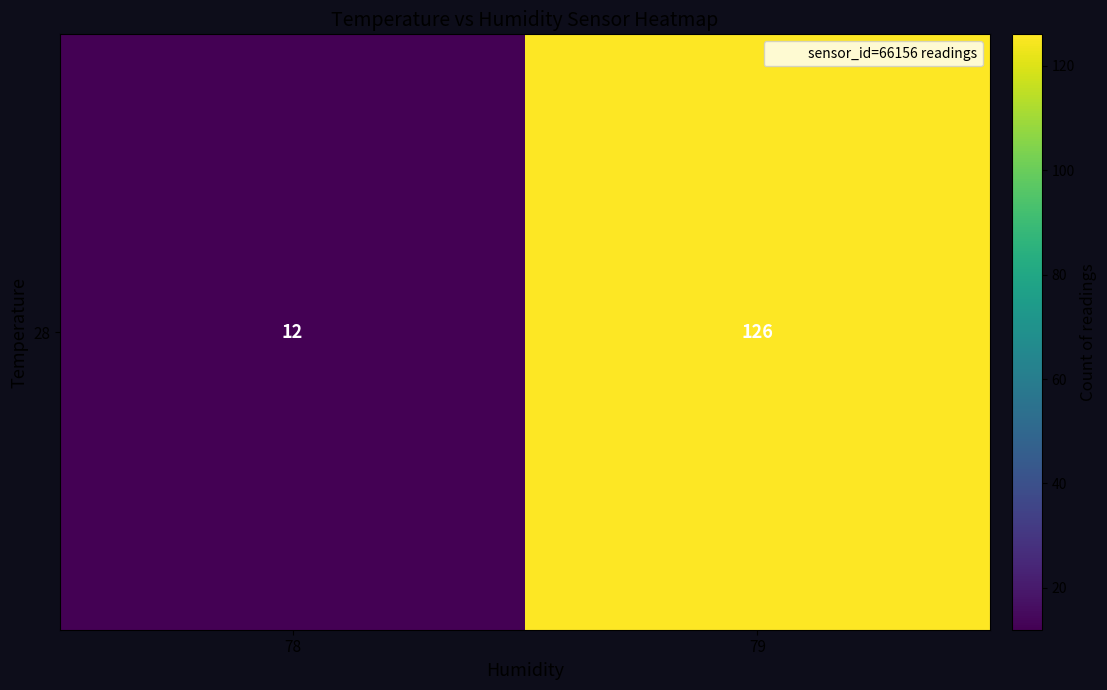

Reading right to left, transcribe all the data shown in this chart.

126	12